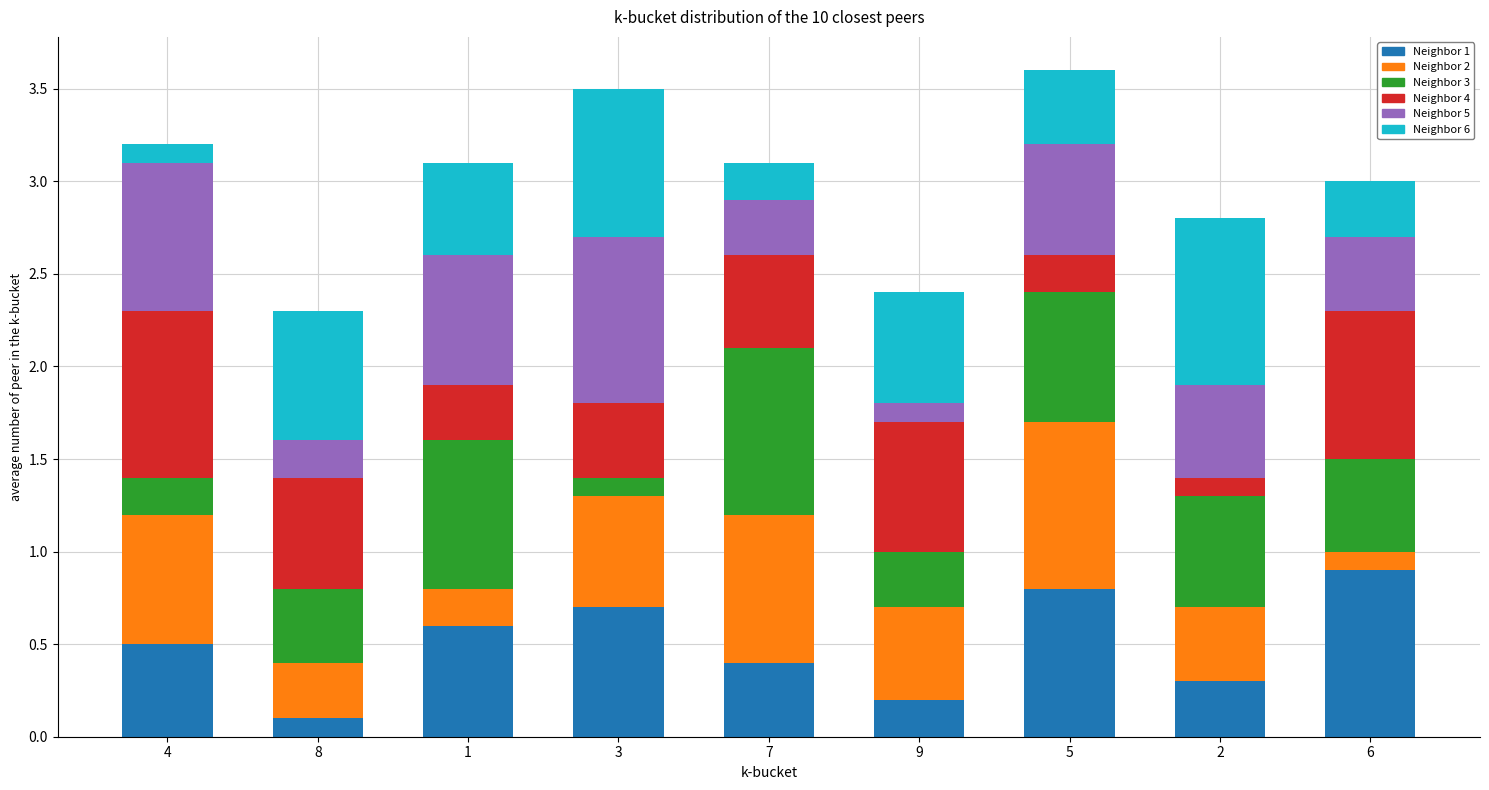

What is the total value across all series at 3?

3.5